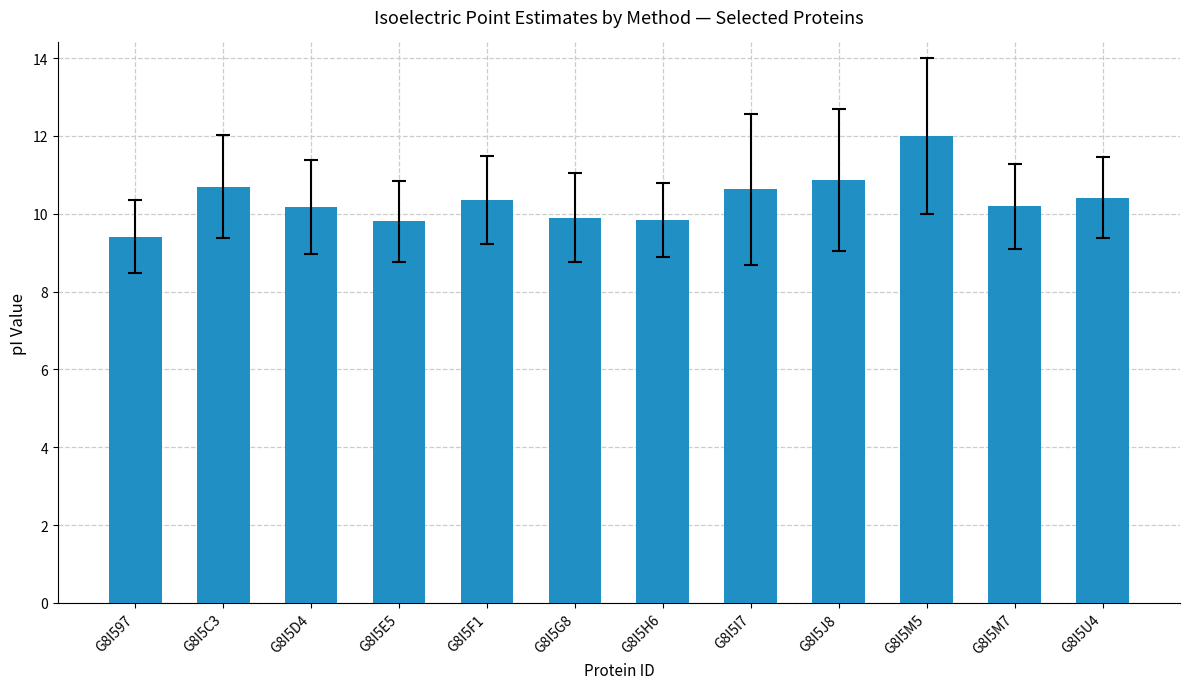

Approximately how many times larger is the value at G8I5M5 compared to G8I5M7?

1.2